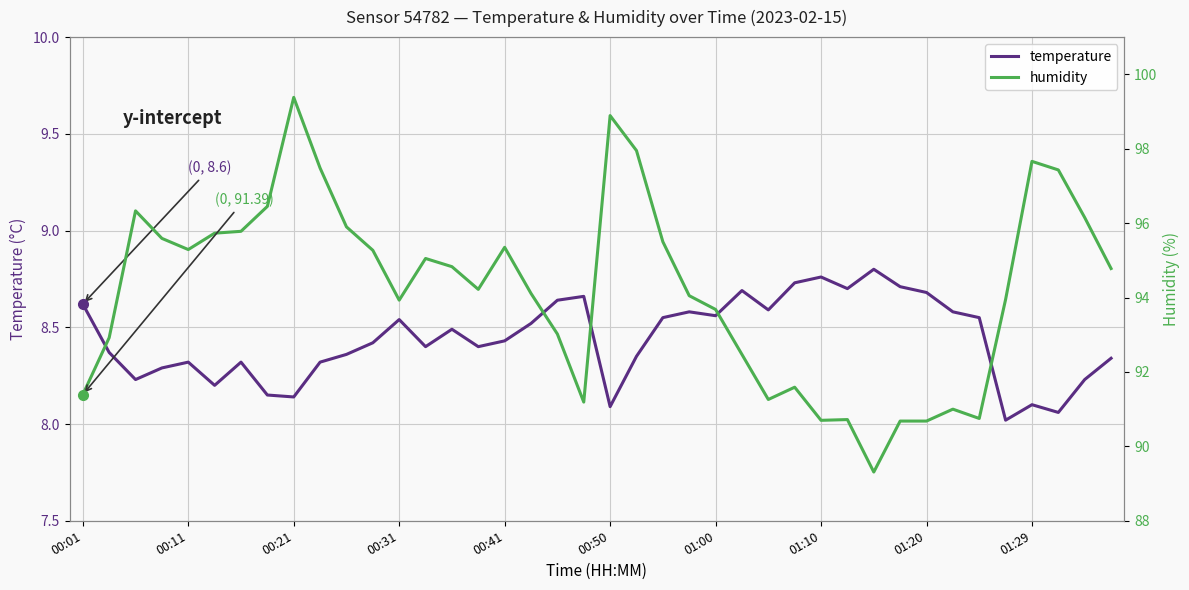

How many interior local peaks does the temperature series have?

10